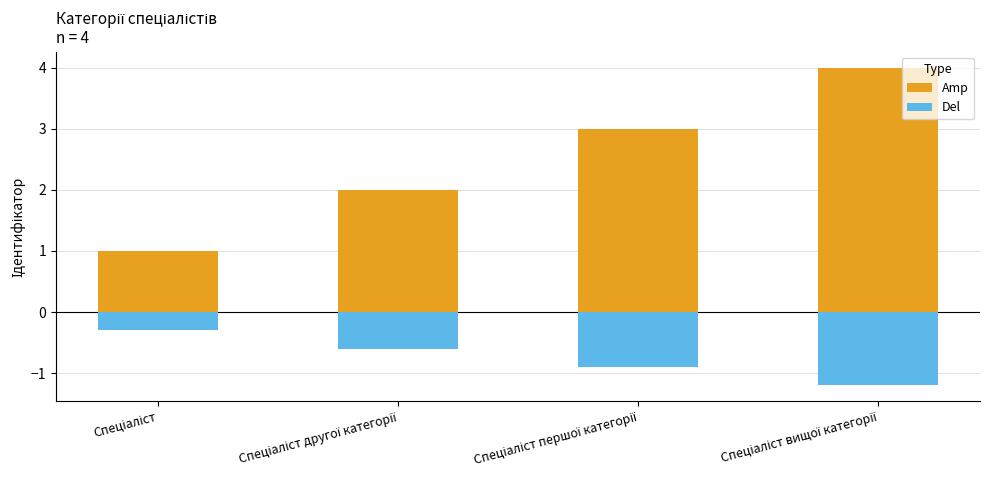

How many series are shown in this chart?

2